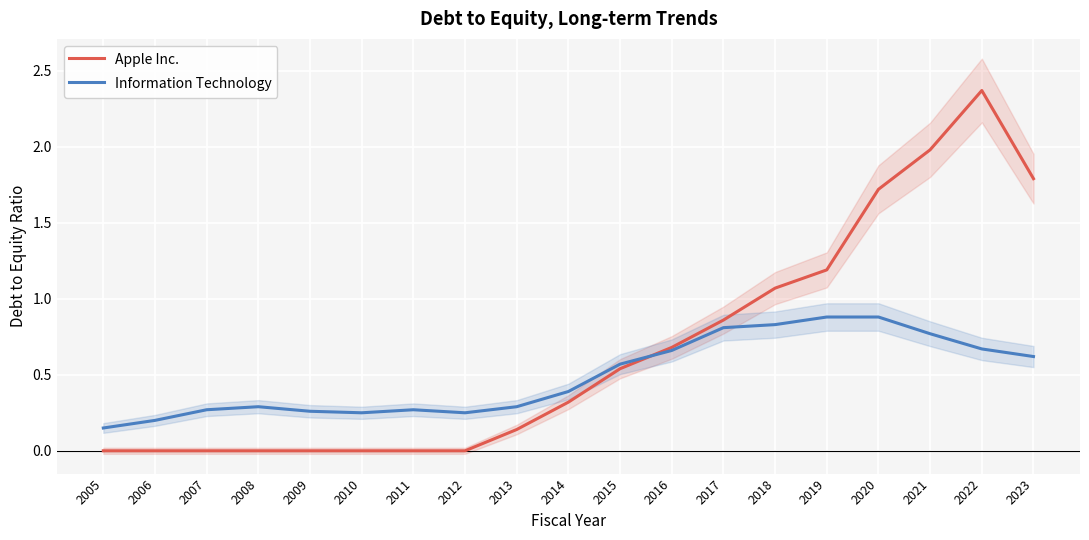

The value of Information Technology at 2017 is 0.8. True or false?

True